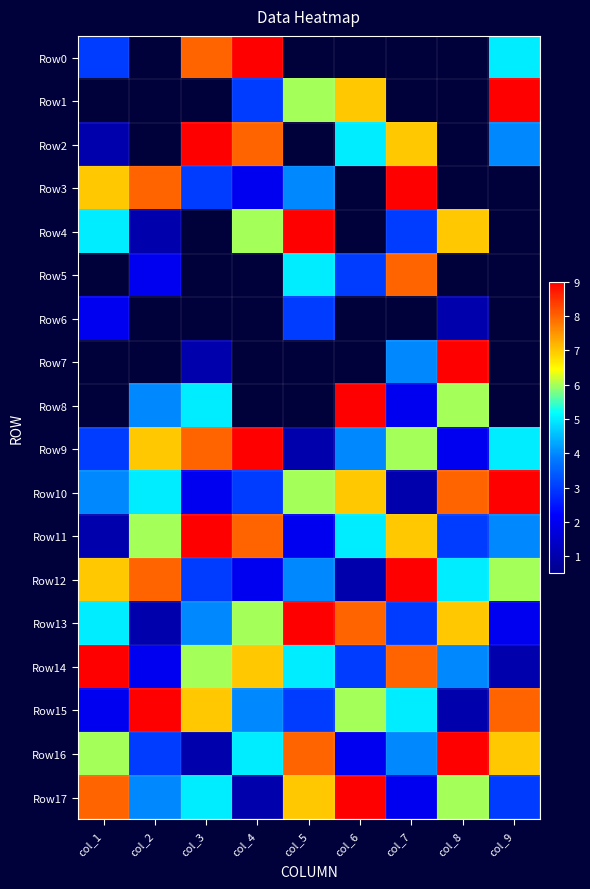

Count the number of data series in this chart.

18